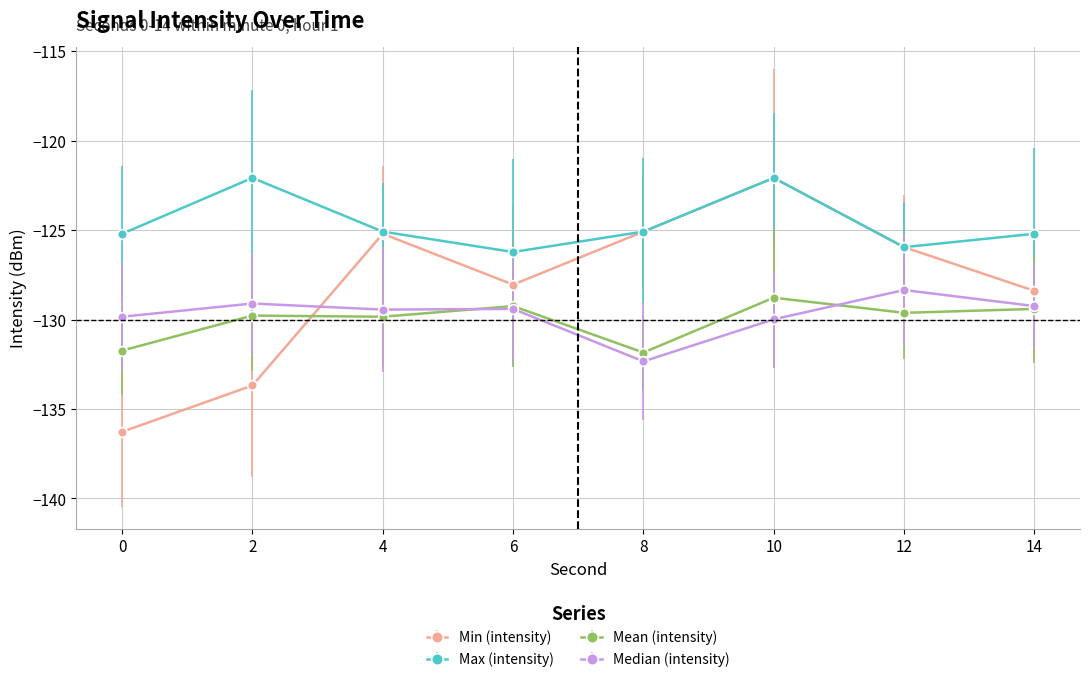

Reading right to left, extract all data points from this chart.

Min (intensity): -128.4	-126.0	-122.1	-125.1	-128.1	-125.2	-133.7	-136.3
Max (intensity): -125.2	-126.0	-122.1	-125.1	-126.2	-125.1	-122.1	-125.2
Mean (intensity): -129.4	-129.6	-128.8	-131.8	-129.2	-129.8	-129.8	-131.7
Median (intensity): -129.2	-128.4	-130.0	-132.3	-129.4	-129.4	-129.1	-129.8